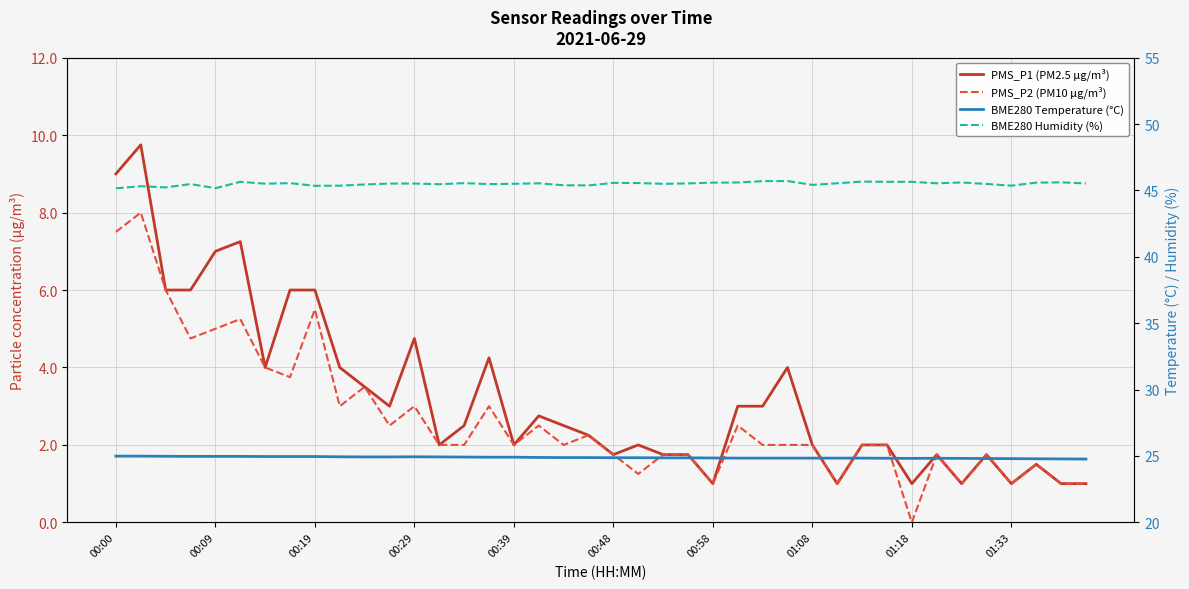

How many values in the PMS_P1 (PM2.5 μg/m³) series are below 2?

13